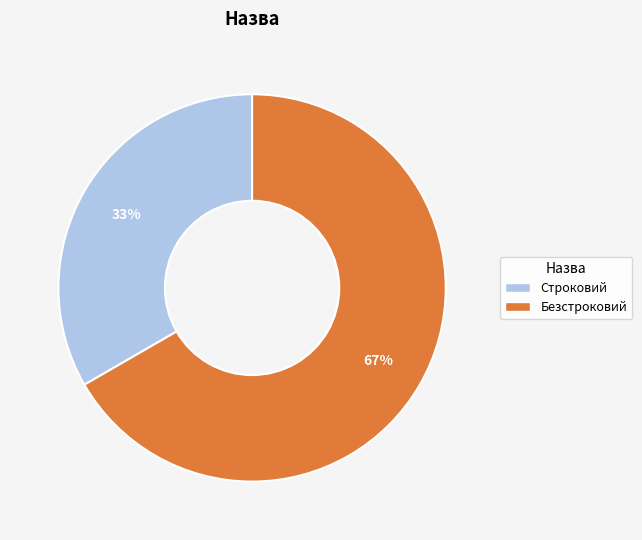

Which category has the smallest portion of the pie?

Строковий